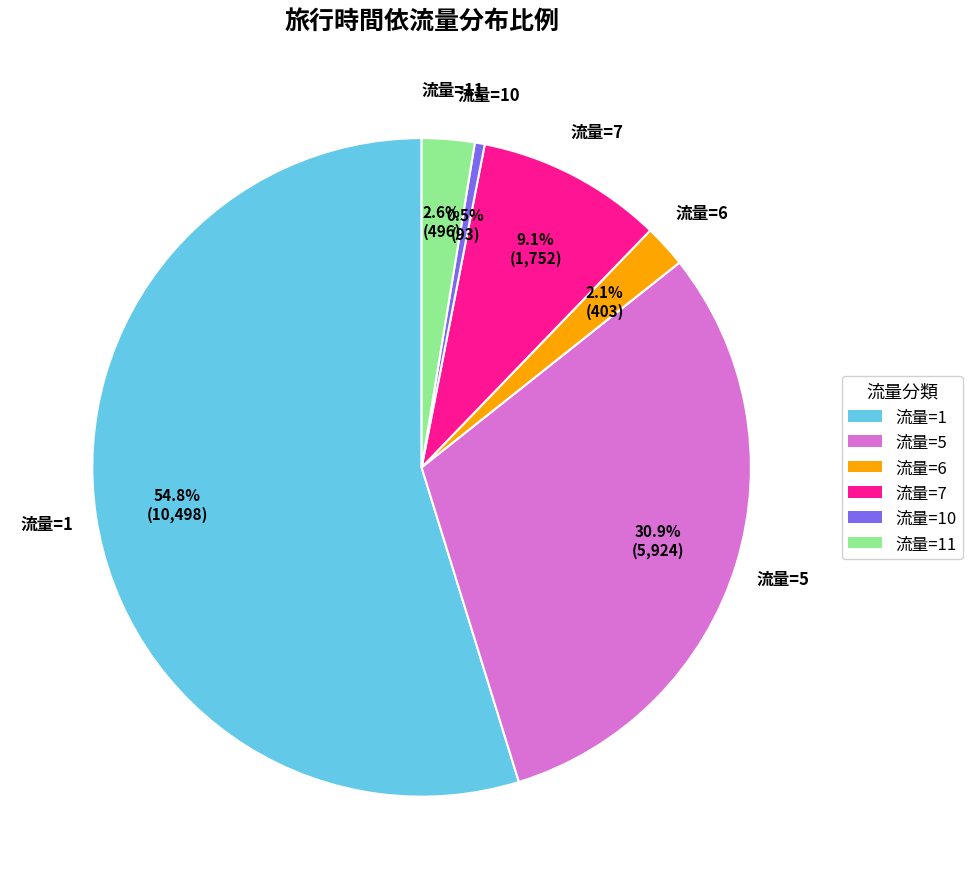

How many slices are in this pie chart?

6